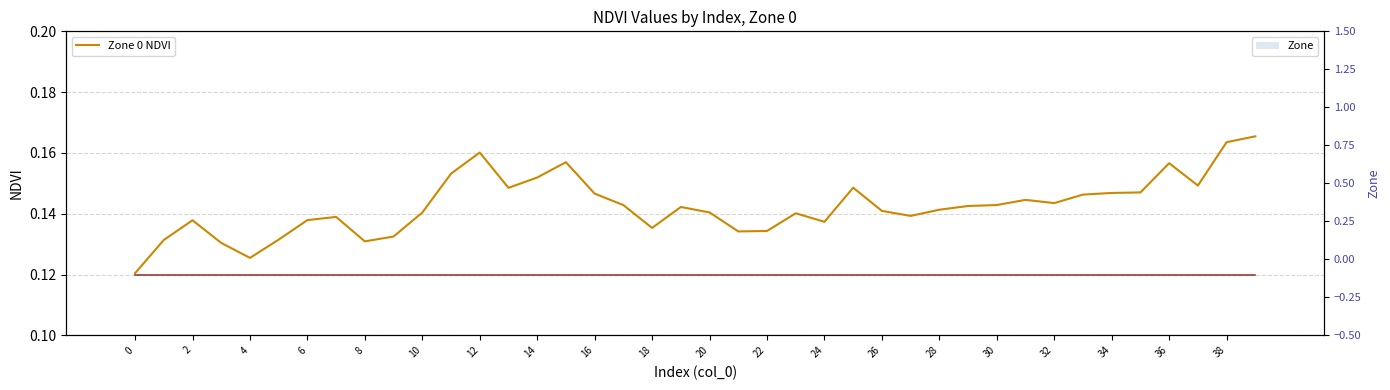

What is the difference between the highest and lowest values at 32?

0.1